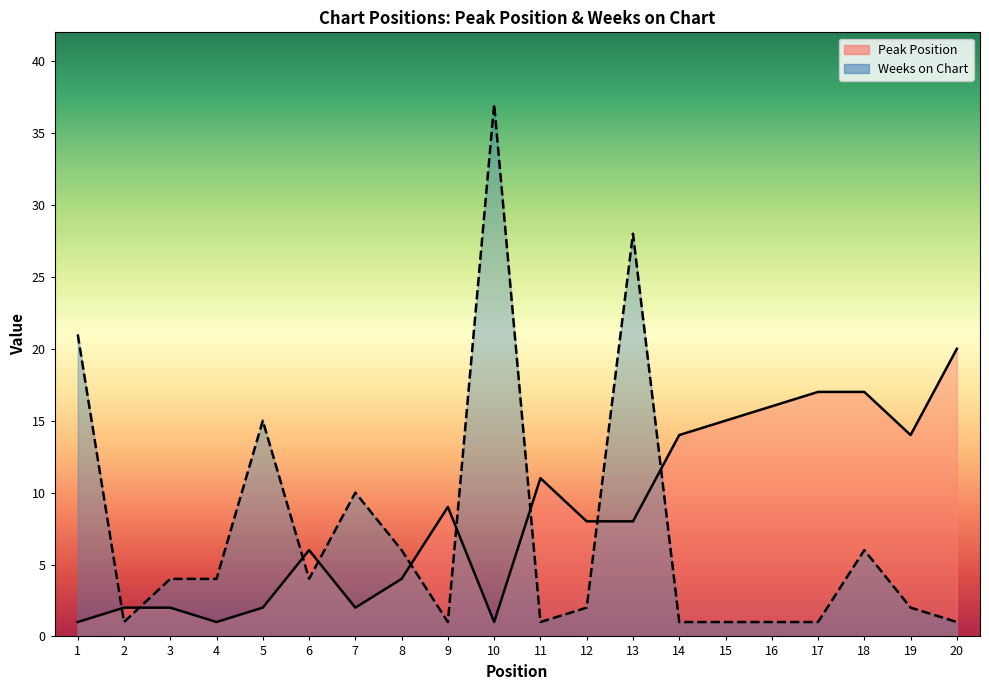

How many values in the Peak Position series exceed 8?

9